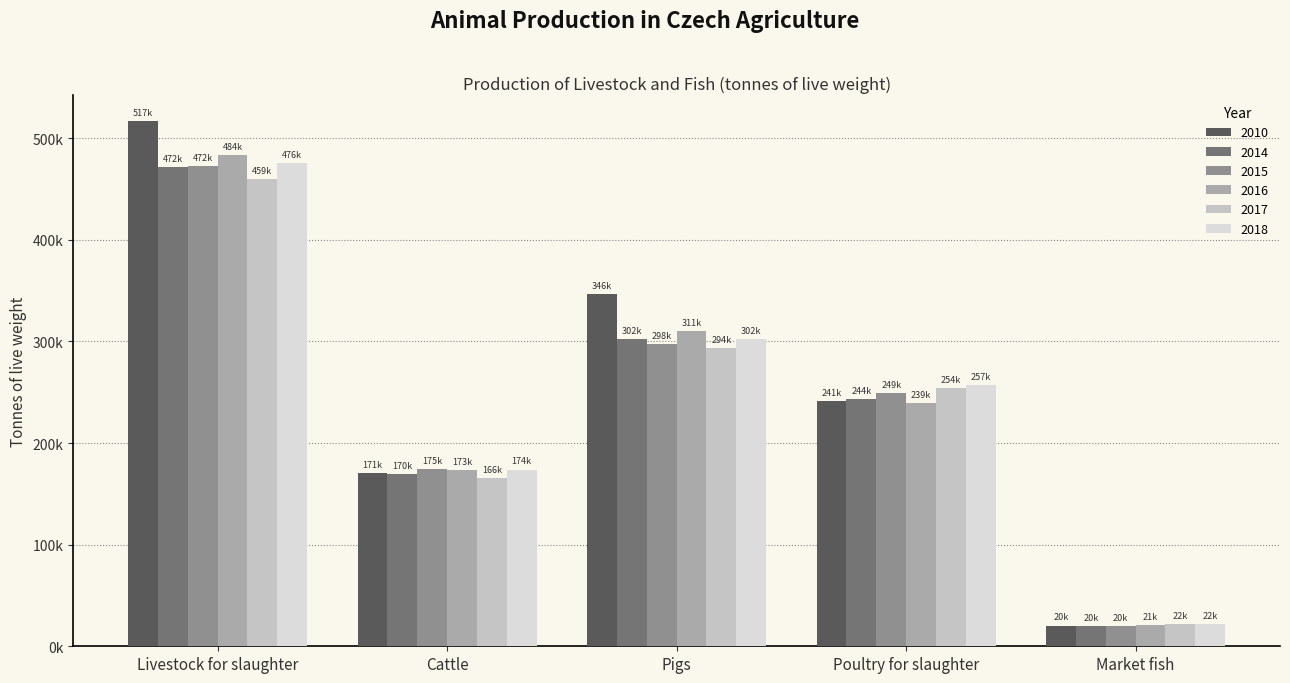

Which series has the largest range (max minus min)?

2010